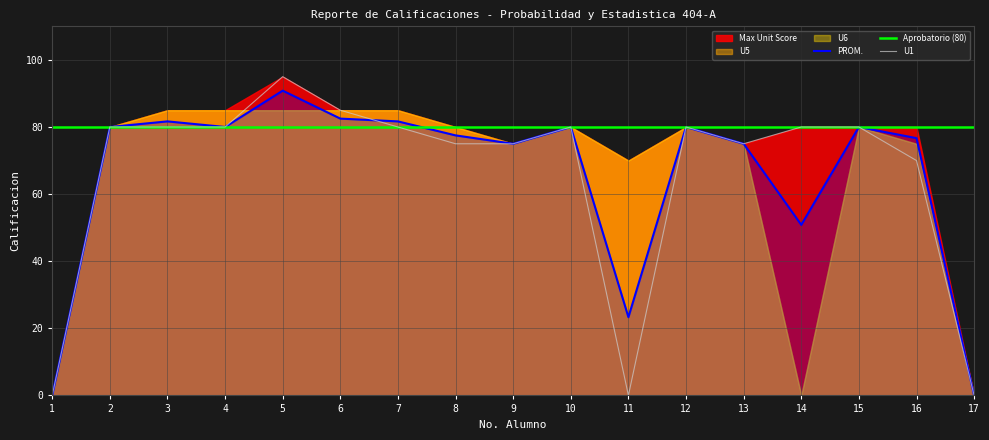

The U2 series shows 20 at 16. True or false?

False